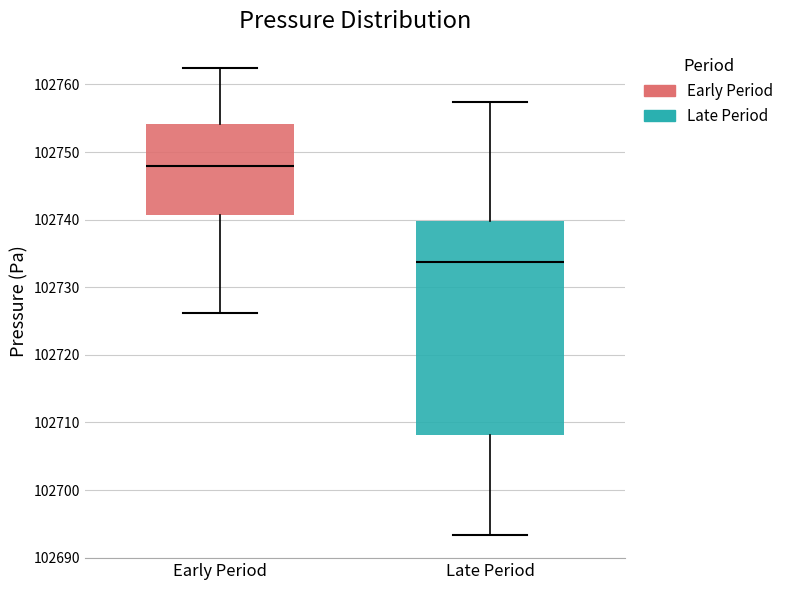

Which box has the highest median line?

Early Period